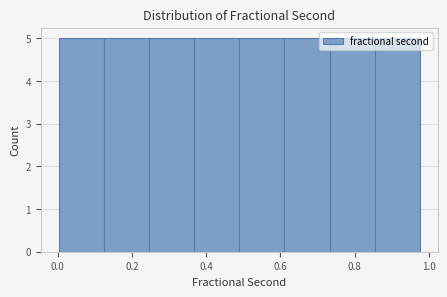

Reading left to right, transcribe this chart: for each bar, give the range it covers on the x-axis and its height. Neither the bar edges nor the heights are printed on the chart, so give them approximately, as read against the axes.

0.00 to 0.12: 5
0.12 to 0.24: 5
0.24 to 0.36: 5
0.36 to 0.48: 5
0.48 to 0.62: 5
0.62 to 0.74: 5
0.74 to 0.86: 5
0.86 to 0.98: 5